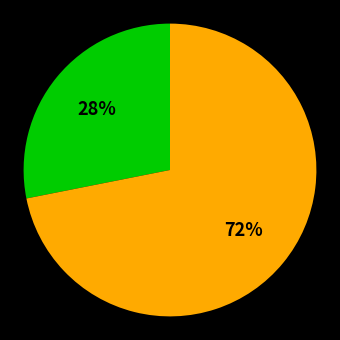

Is there a majority slice in this chart?

Yes